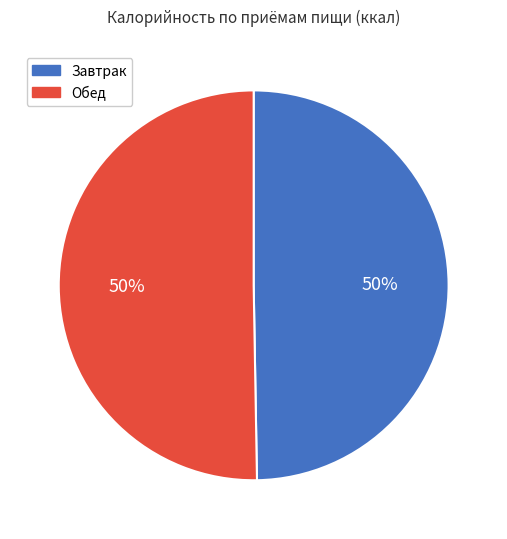

To the nearest percent, what is the average slice percentage?

50%